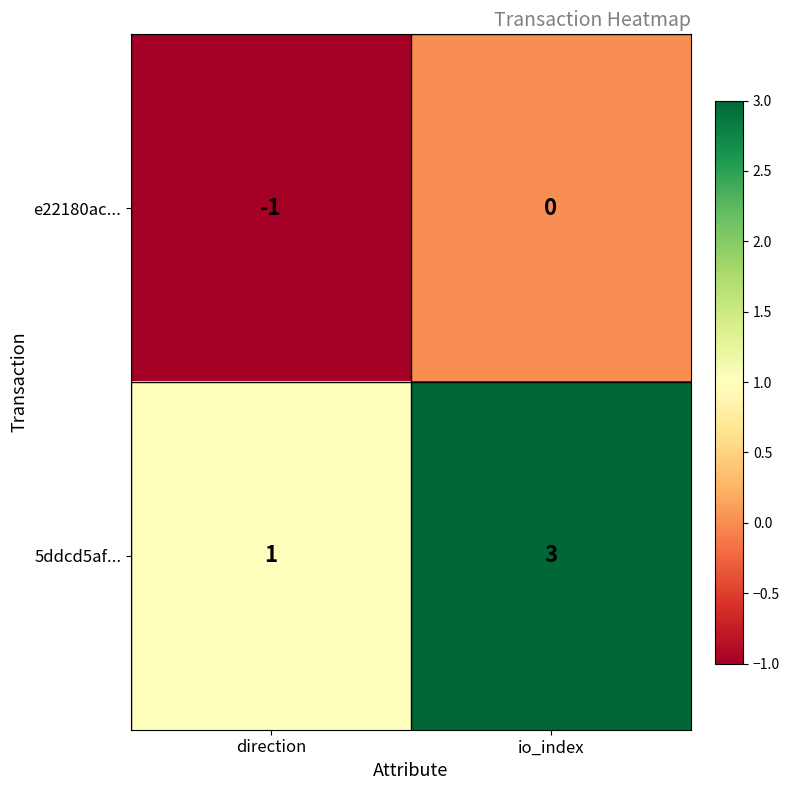

What is the sum of the 5ddcd5af... values at direction and io_index?

4